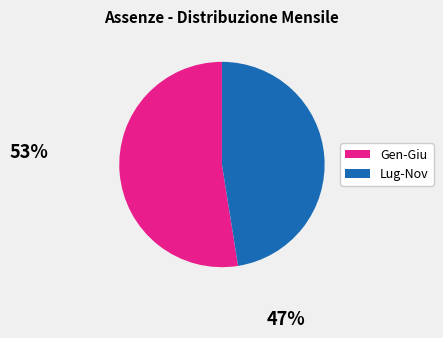

Is there any slice that represents more than half of the pie?

Yes